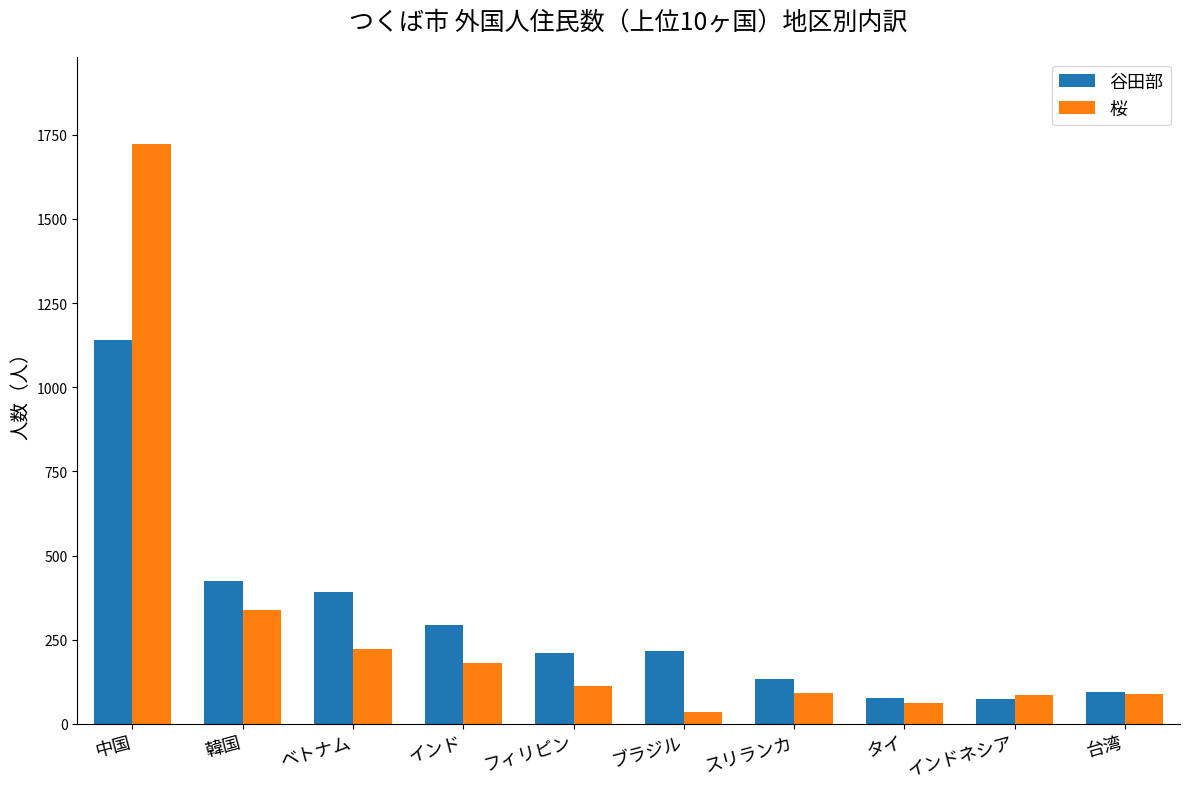

What is the total value across all series at インドネシア?

160